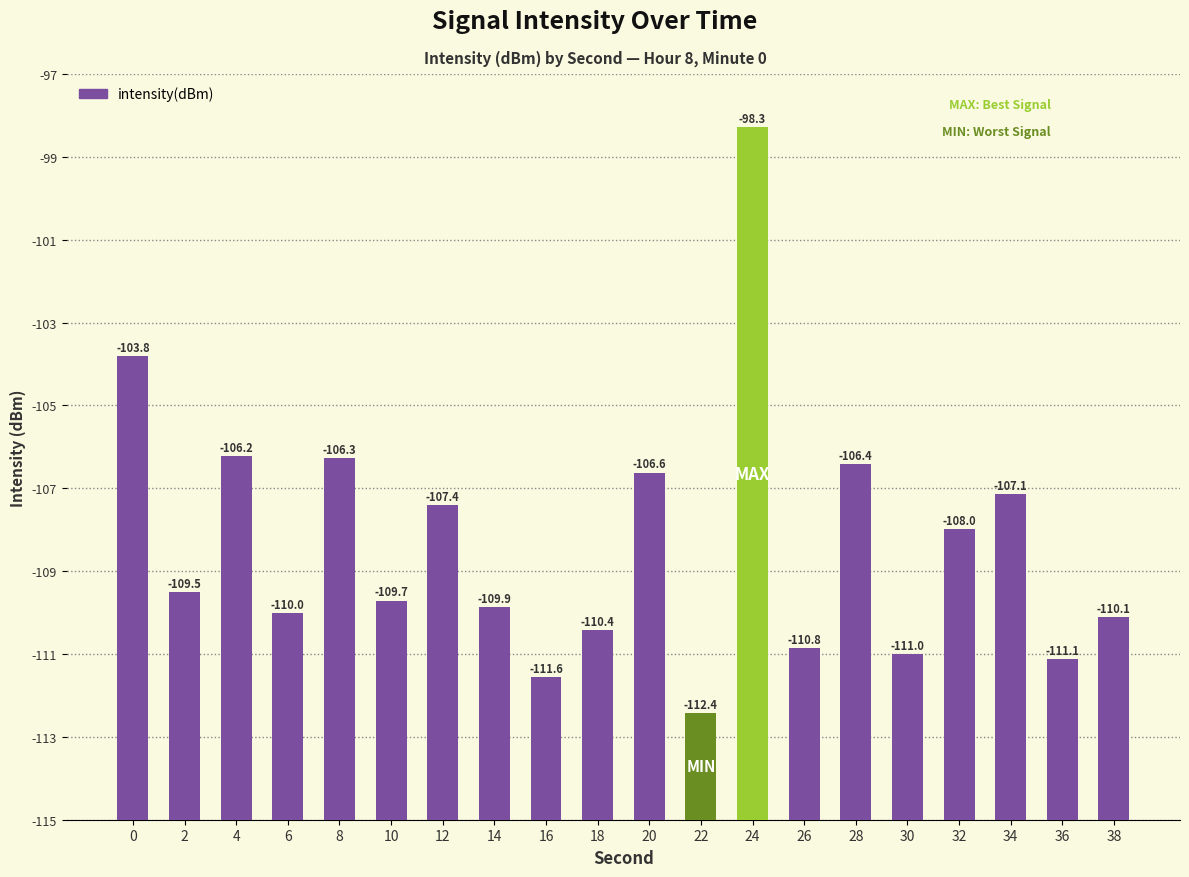

Does the chart contain any negative values?

No